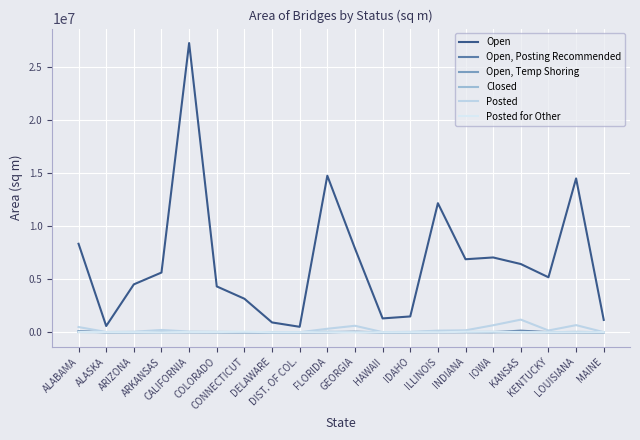

The value of Open, Temp Shoring at COLORADO is 16174.8. True or false?

False